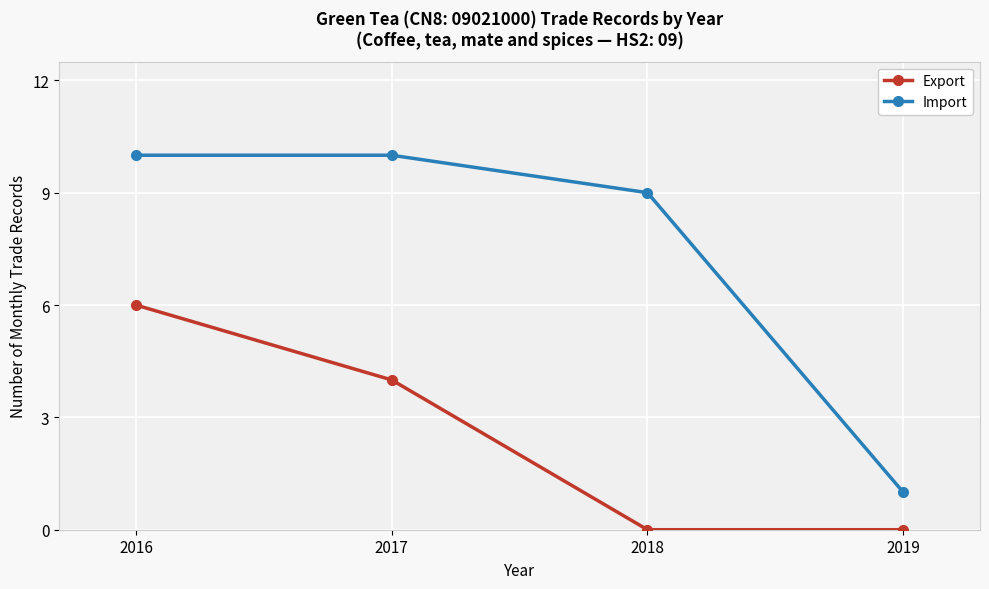

List the series in order of their overall mean, highest first.

Import, Export